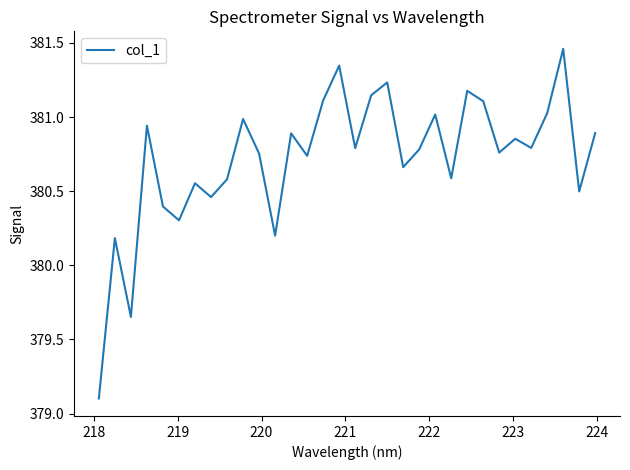

What is the difference between the maximum and minimum values?

2.4